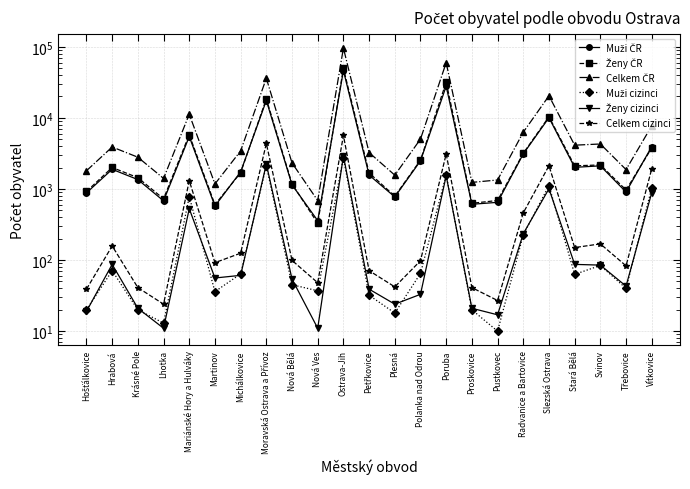

Is it true that Muži ČR equals 358 at Nová Ves?

True